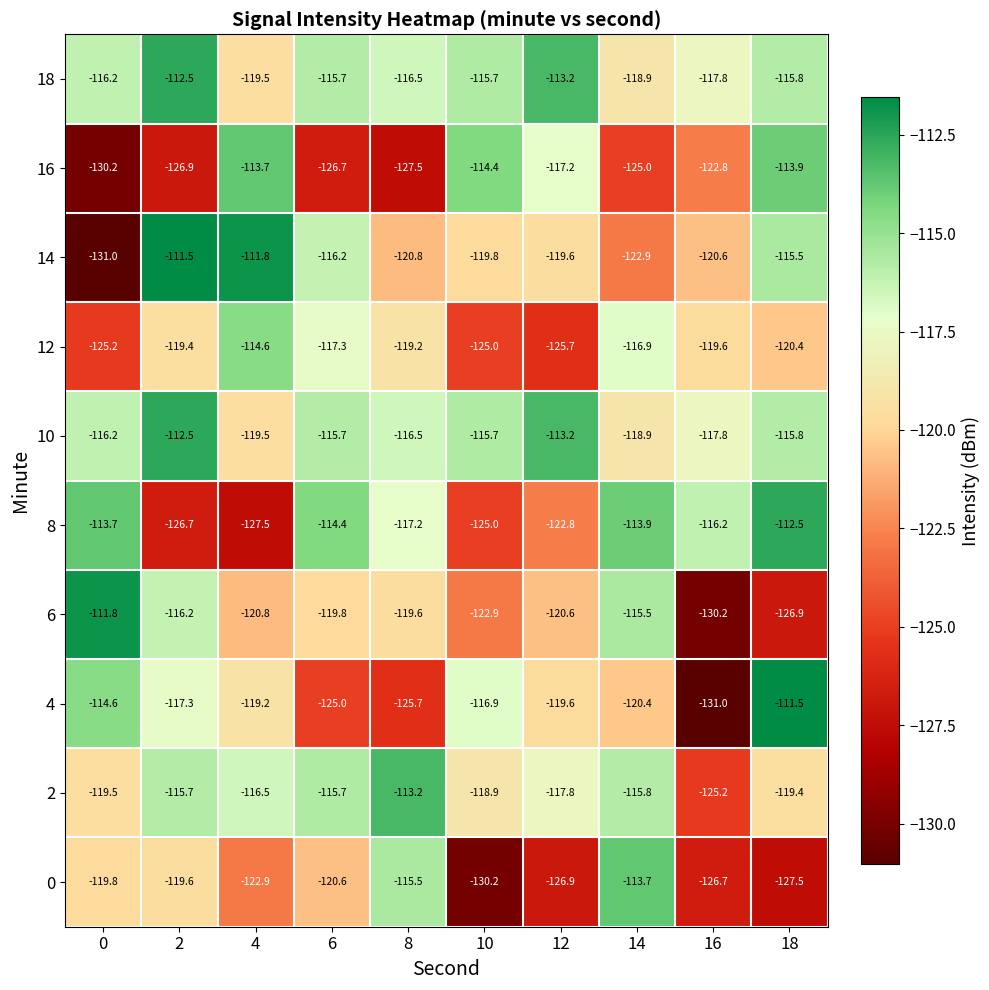

Is it true that 18 equals -207.0 at 4?

False